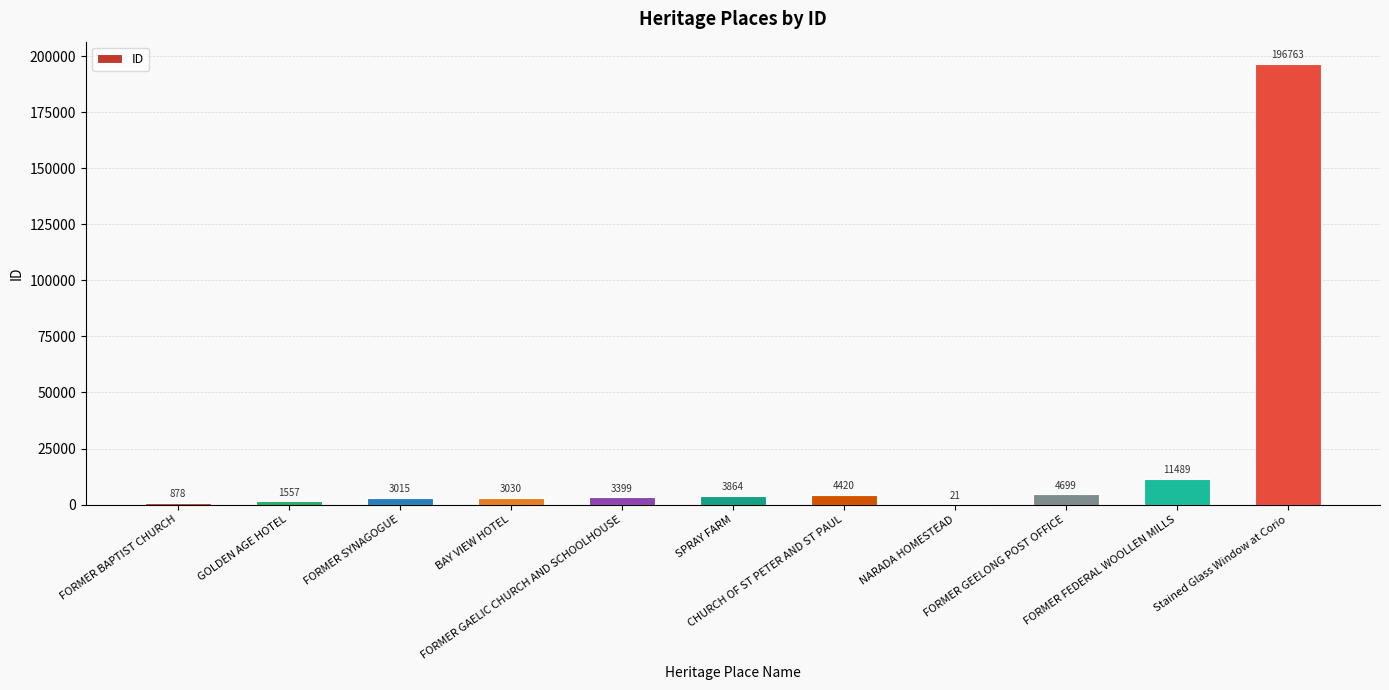

Are the bars horizontal?

No